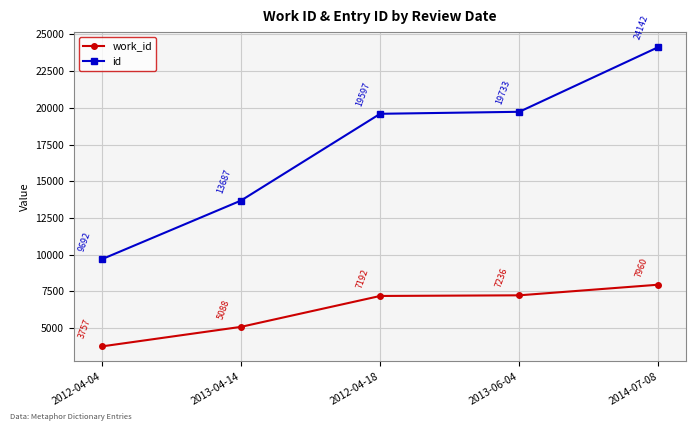

Between 2012-04-04 and 2013-06-04, which series saw the biggest shift?

id